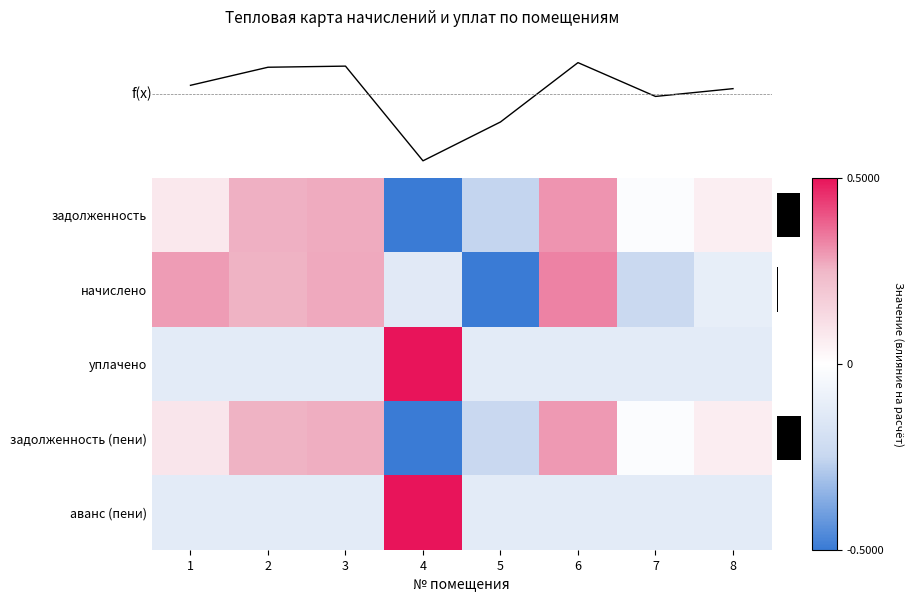

Is it true that задолженность equals 0.1 at 1?

False